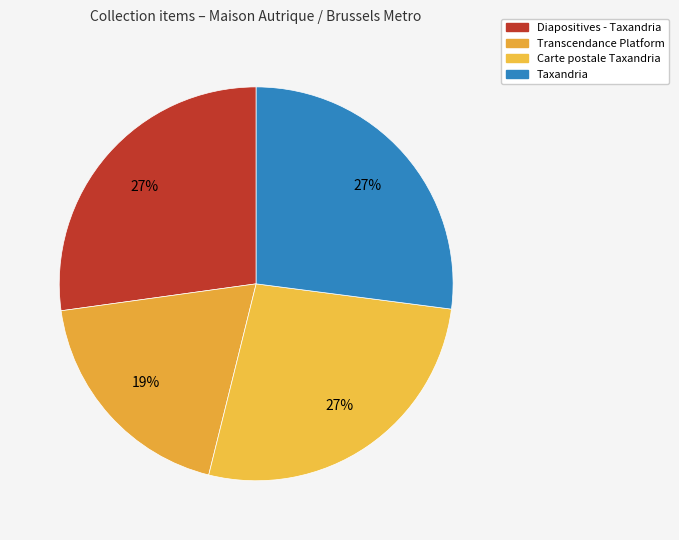

Does Diapositives - Taxandria account for over 50% of the chart?

No